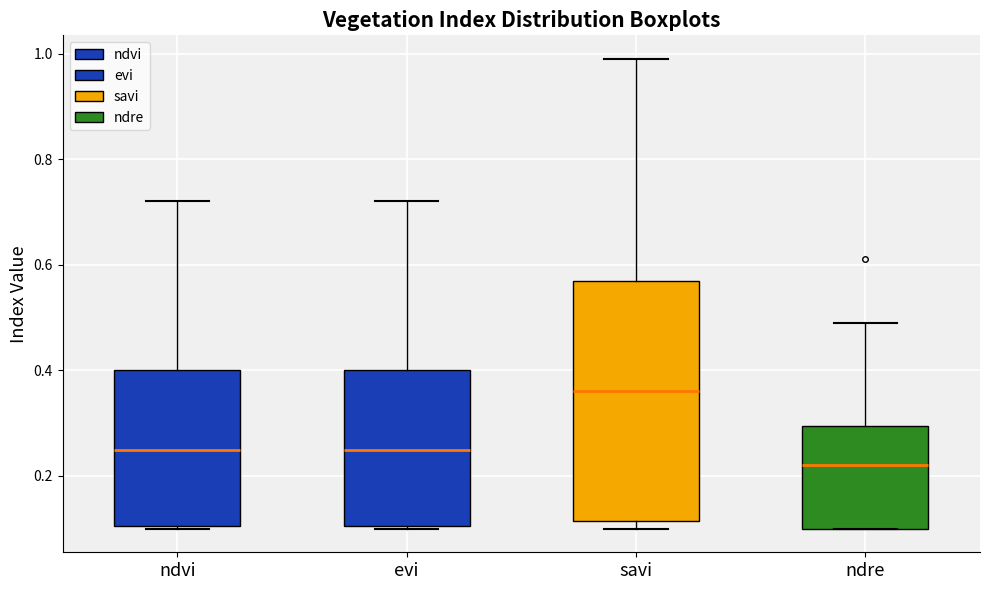

Where is the lower edge of the box for ndre on the y-axis? The values are not printed on the chart, so give them approximately, as read against the axis.

0.10